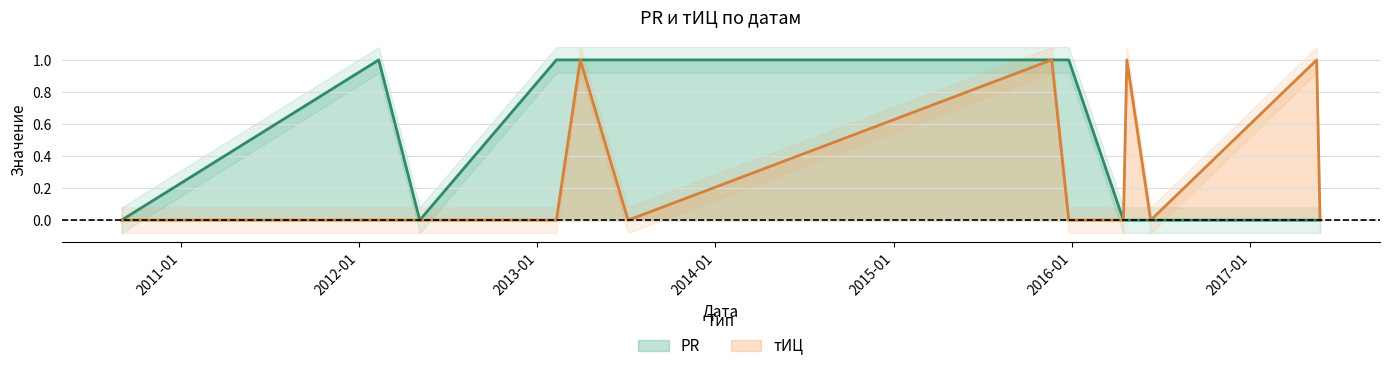

What is the total value across all series at 2012-02-11?

1